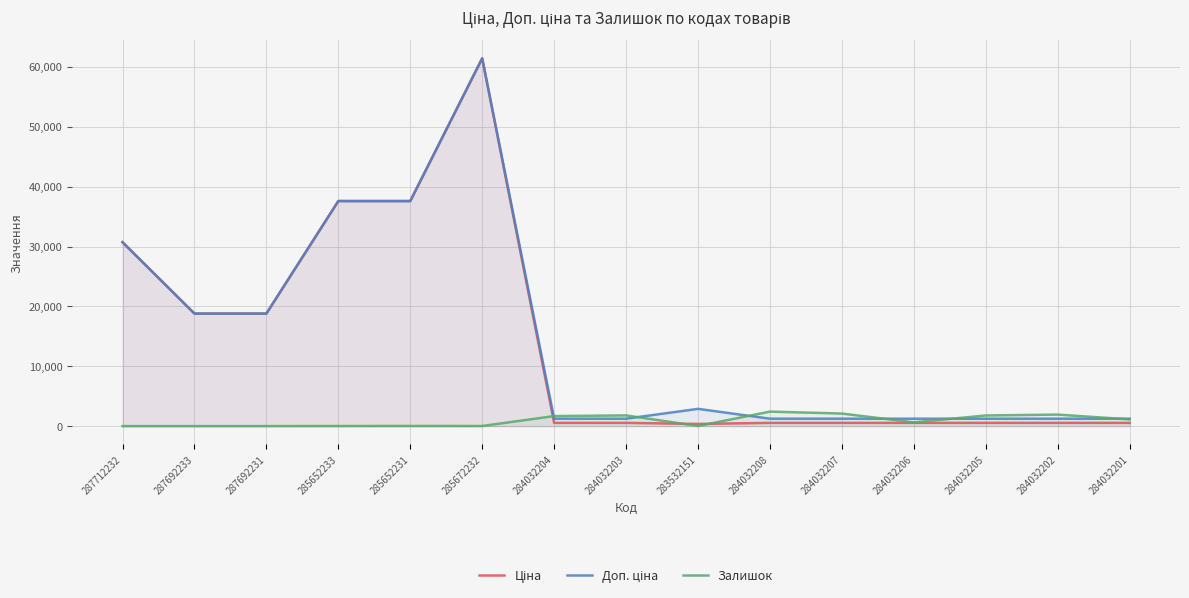

True or false: Доп. ціна and Ціна cross at least once.

False